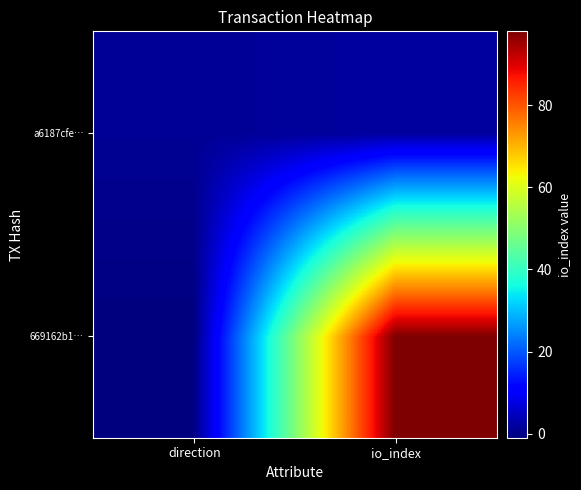

At which category is the sum across all series the highest?

io_index